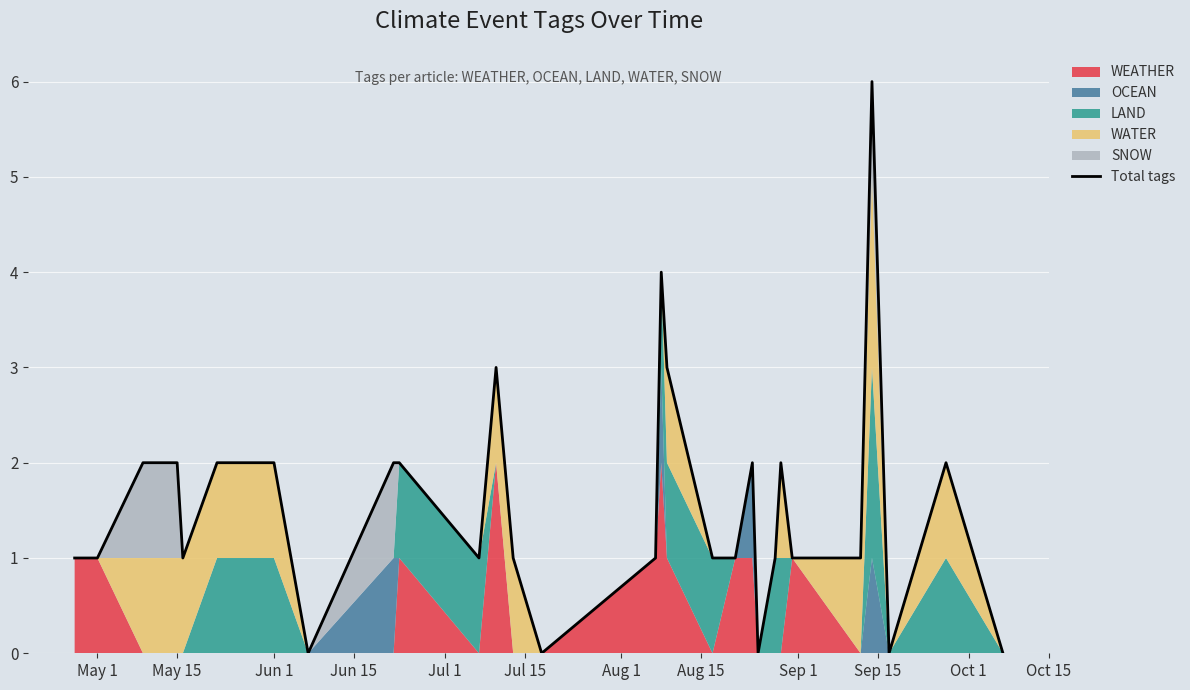

Does the chart display data point markers on the line(s)?

No